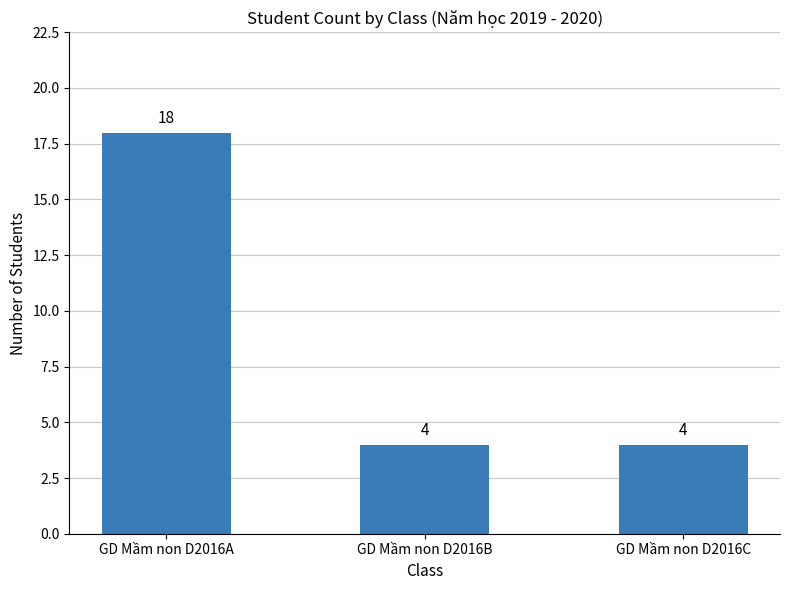

Is it true that the value at GD Mầm non D2016A is 18?

True